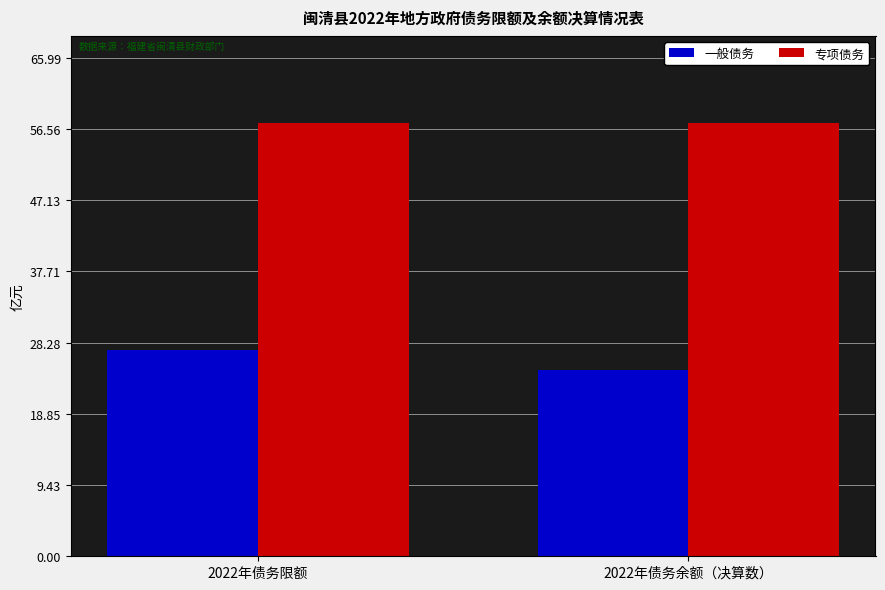

What is the total value across all series at 2022年债务余额（决算数）?

82.0